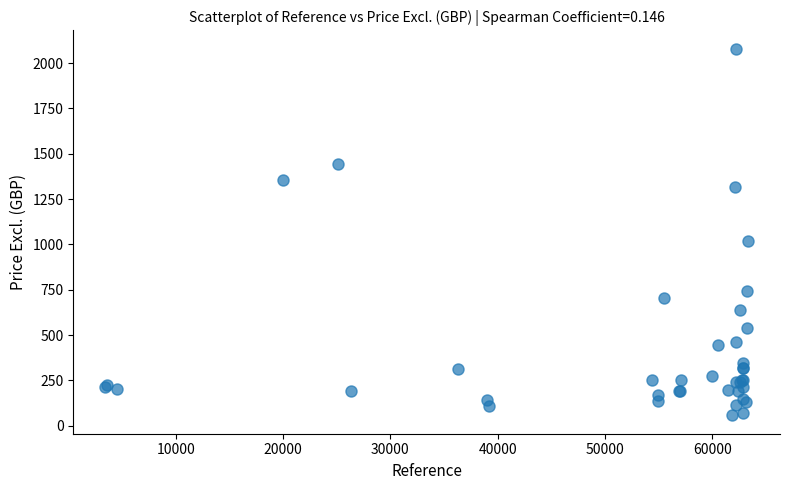

What Y value in the scatter plot is closest to 1068?

1018.4